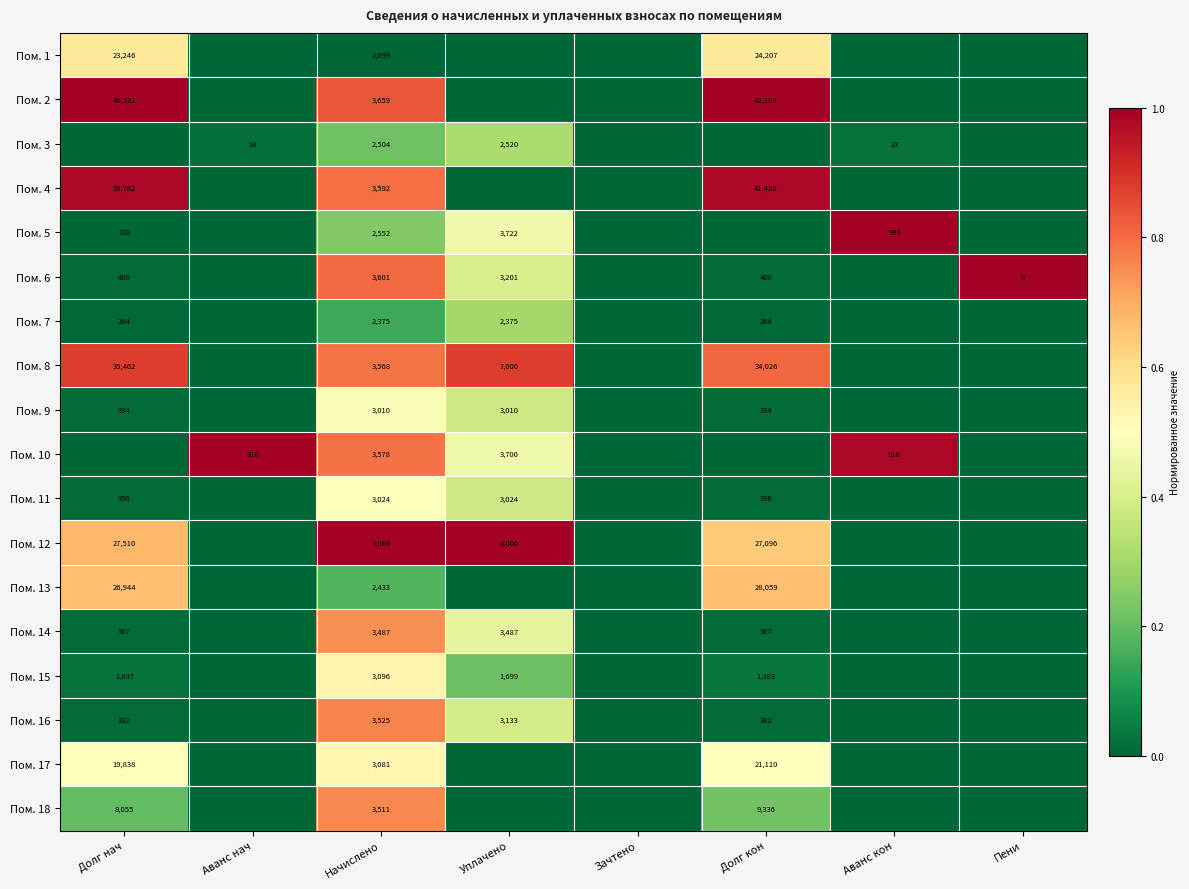

True or false: Пом. 4 has a value of 0.5 at Аванс кон.

False